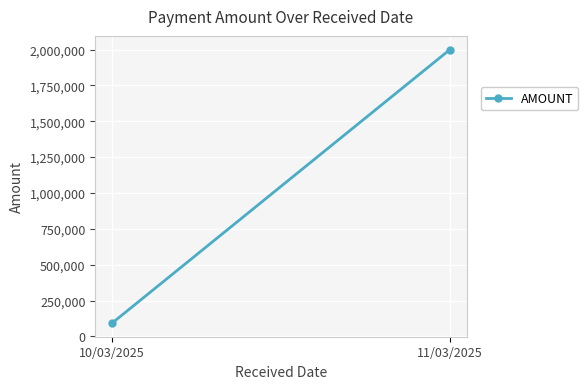

Reading left to right, transcribe all the data shown in this chart.

10/03/2025=92843	11/03/2025=2000000